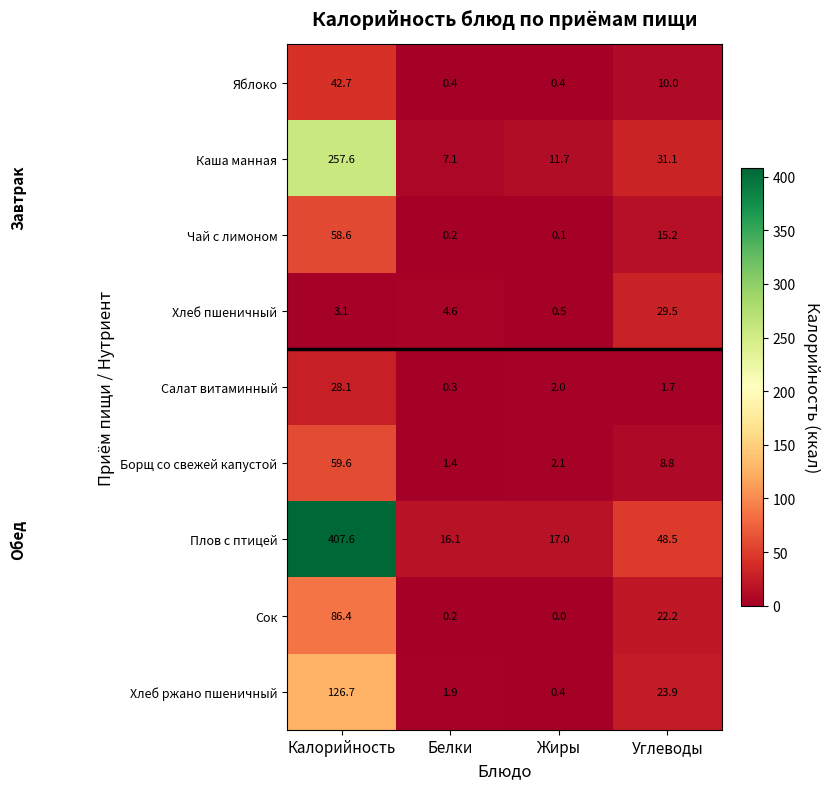

What is the difference between the highest and lowest values at Белки?

15.9